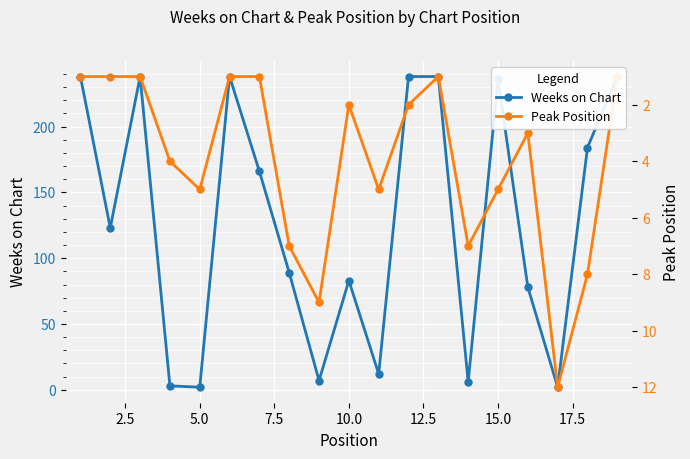

True or false: Peak Position has more than 2 points higher than both neighbors.

True